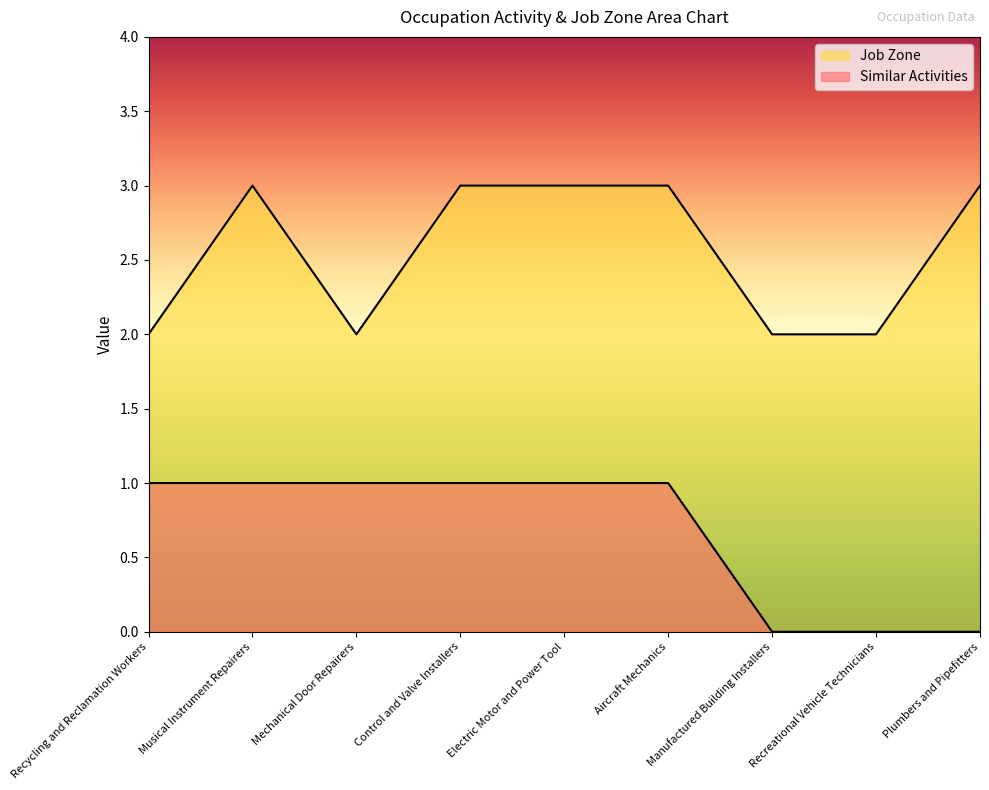

Count the Job Zone values in the range 2 to 3.

9